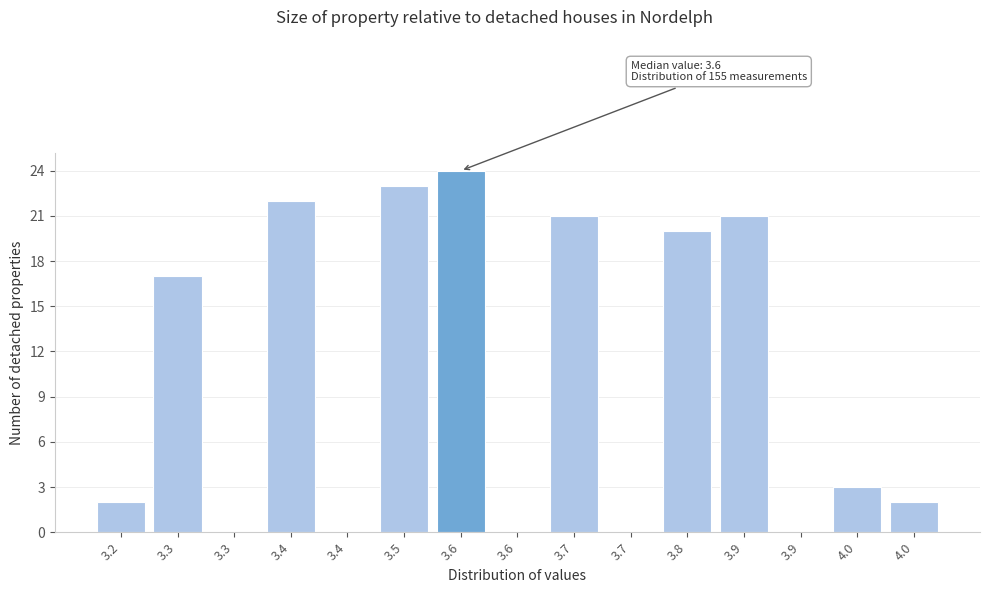

How many distinct data groups are displayed?

1